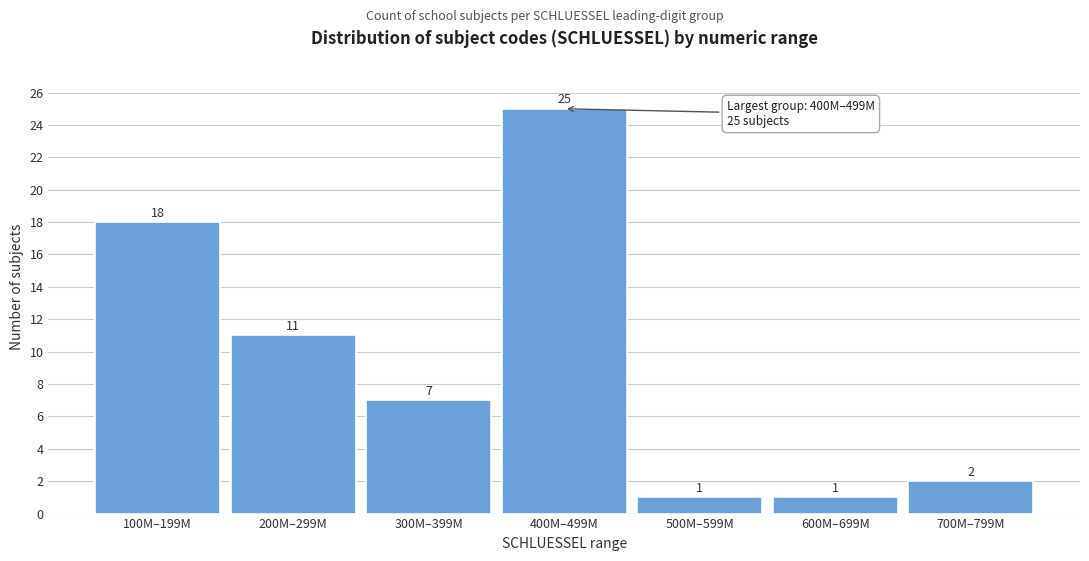

Reading left to right, list all the values displayed in this chart.

18	11	7	25	1	1	2